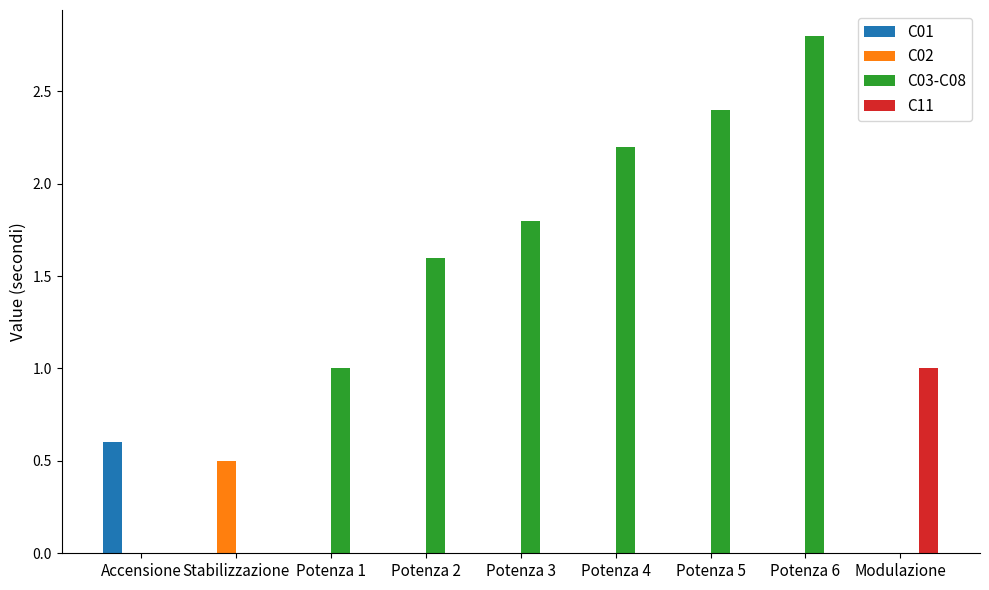

Read the C03-C08 value at Potenza 1.

1.0